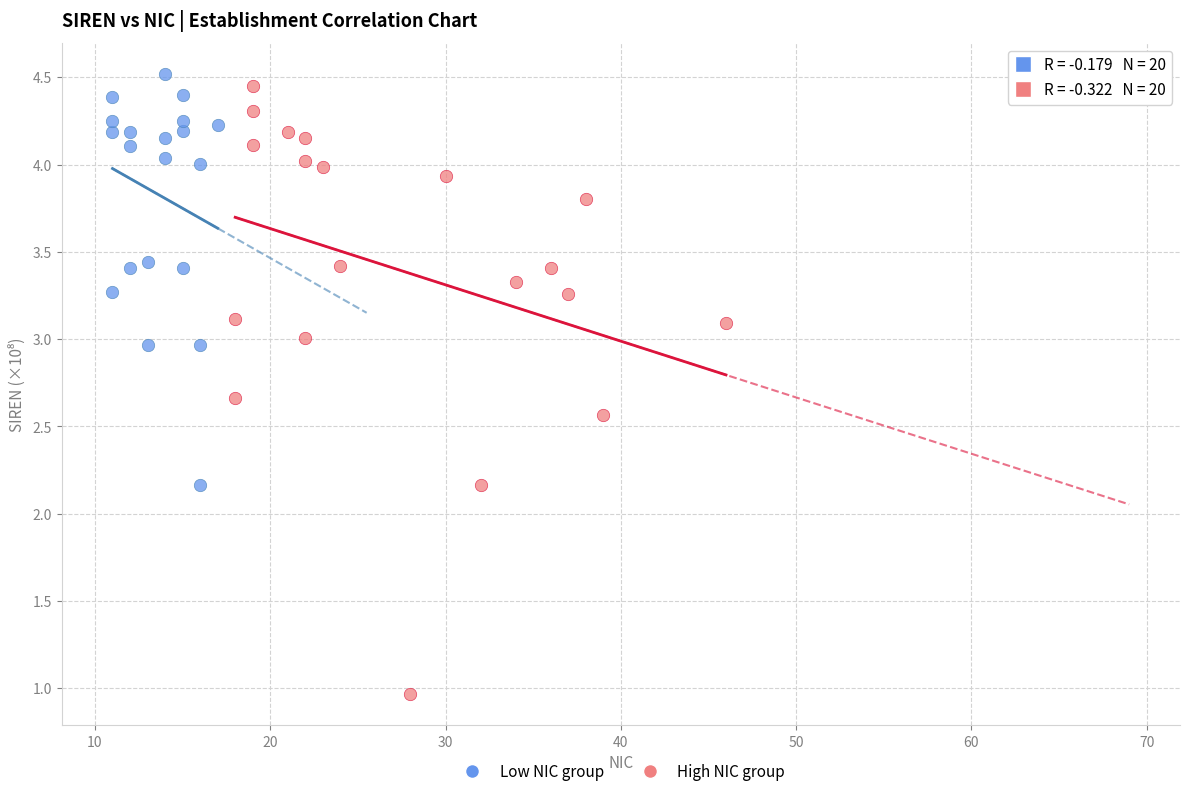

Which series has the widest spread of Y values?

High NIC group